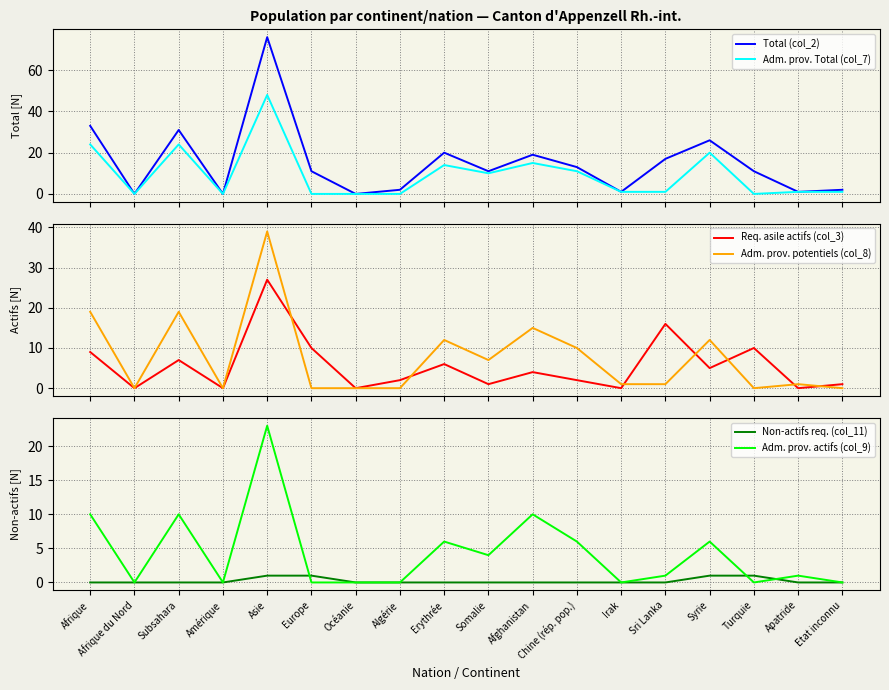

What position from the right is Europe?

13